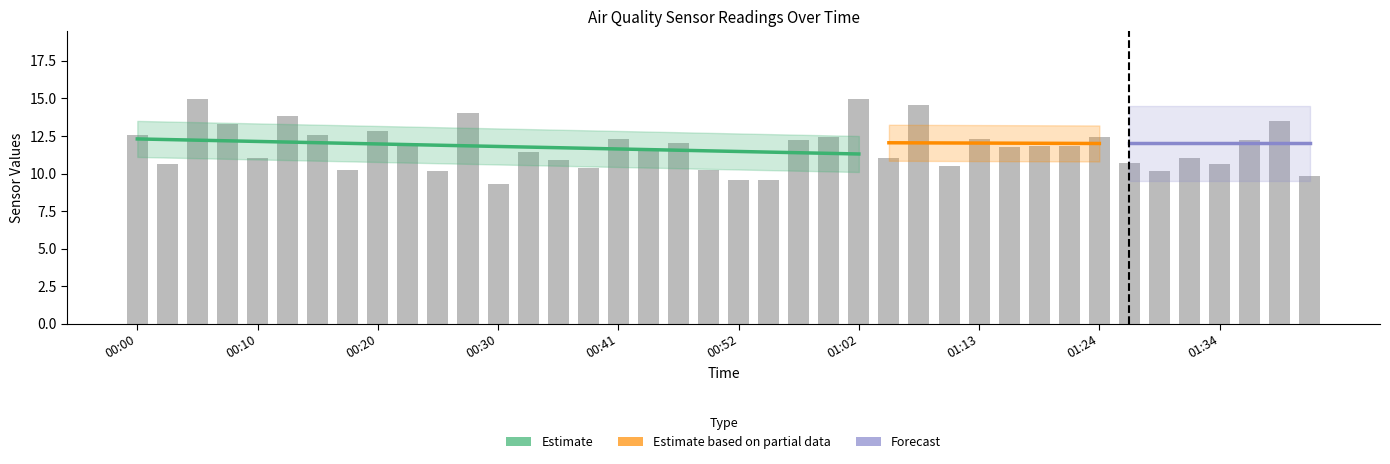

What is the greatest value displayed?

15.0